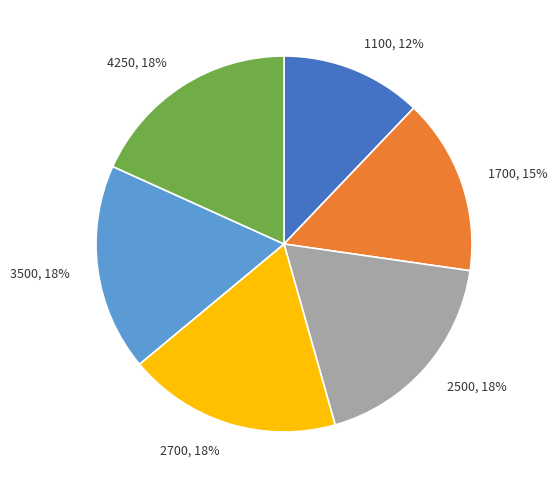

How many segments does this pie chart have?

6